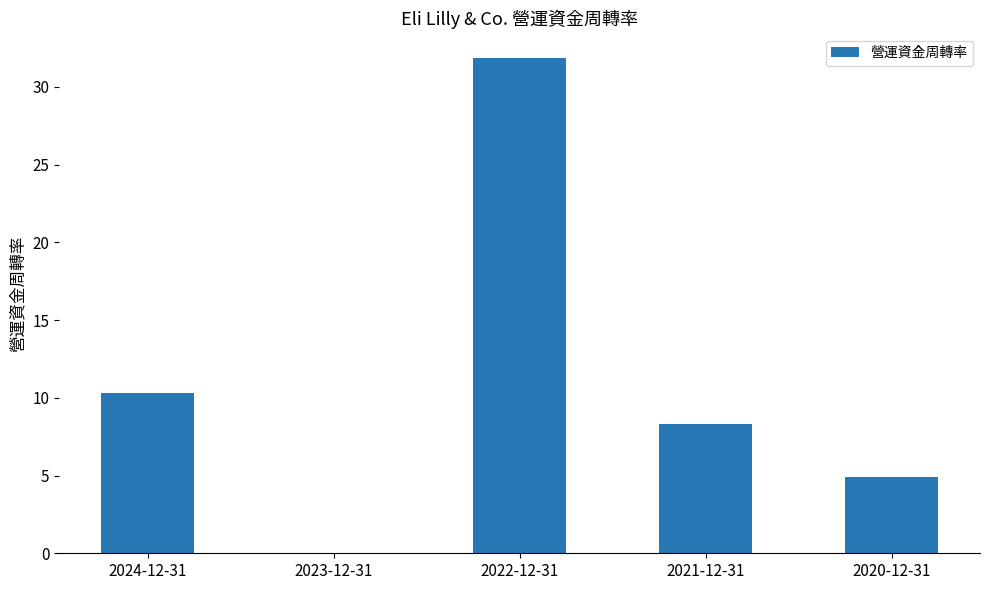

Is it true that the value at 2022-12-31 is 21.8?

False